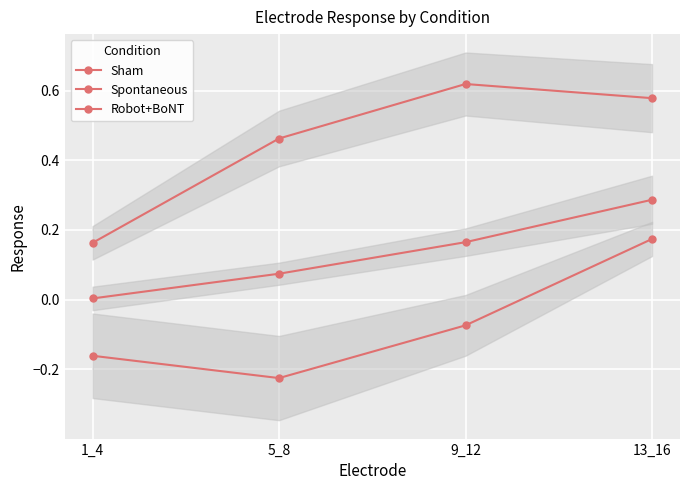

What are all the series names shown in the legend?

Sham, Spontaneous, Robot+BoNT